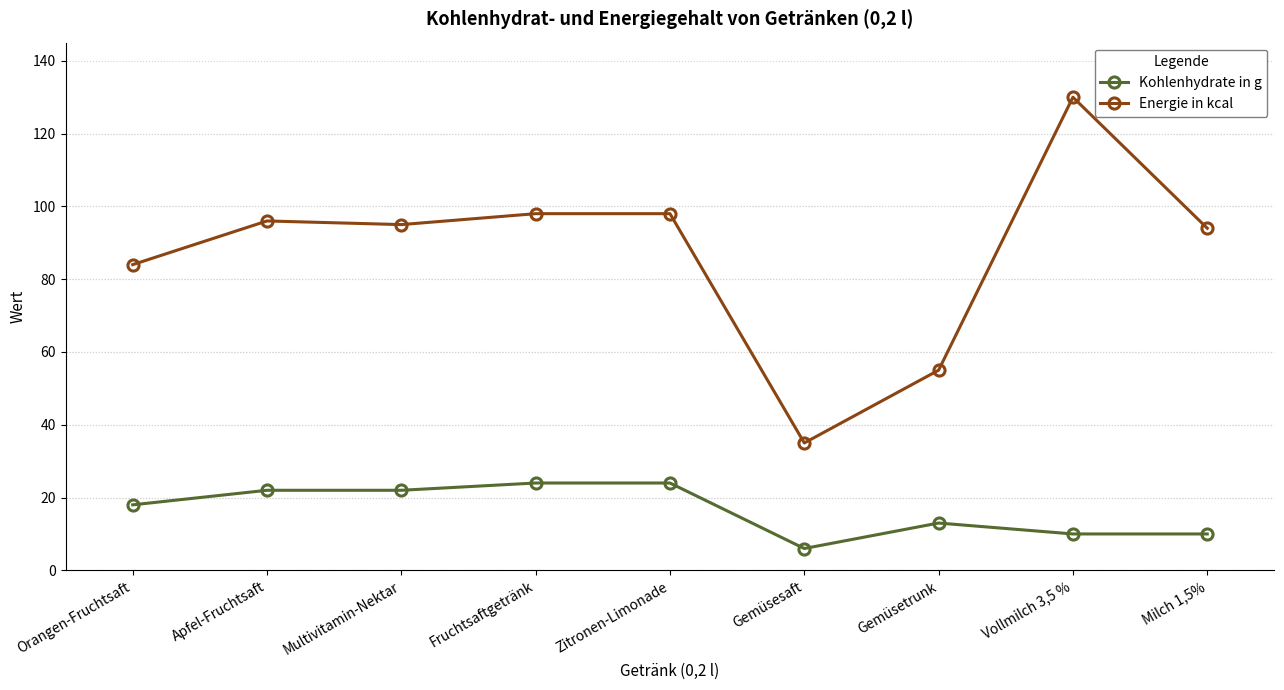

True or false: Kohlenhydrate in g has a value of 14 at Zitronen-Limonade.

False